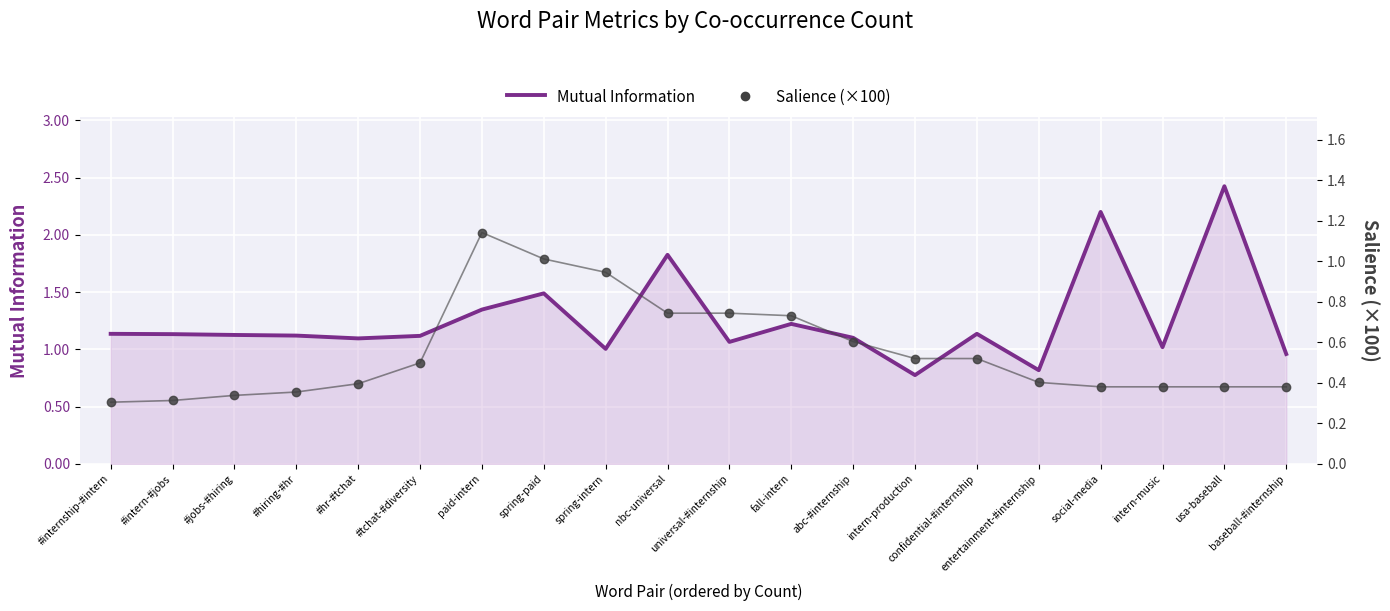

What is the total value across all series at #intern-#jobs?

1.4